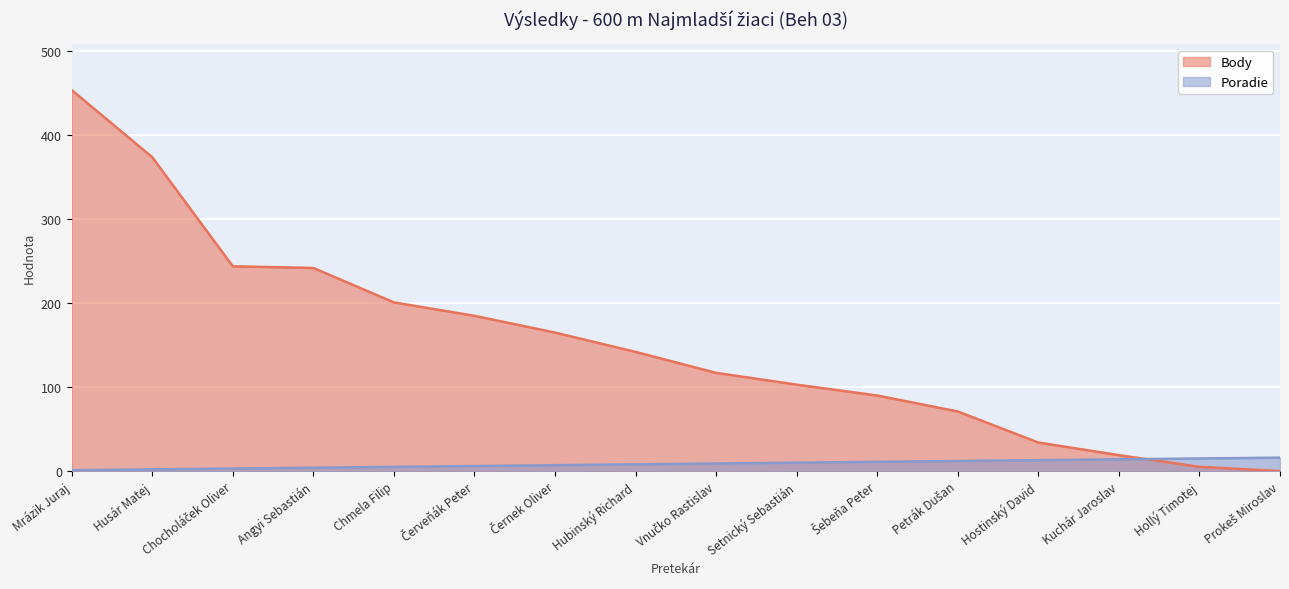

What is the sum of all Poradie values?

136